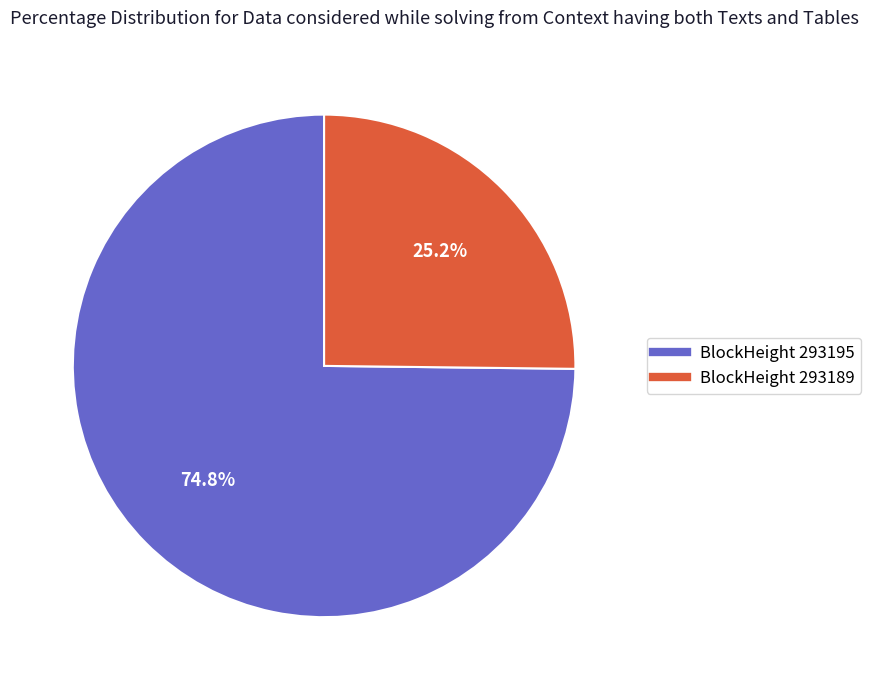

Is there any slice that represents more than half of the pie?

Yes